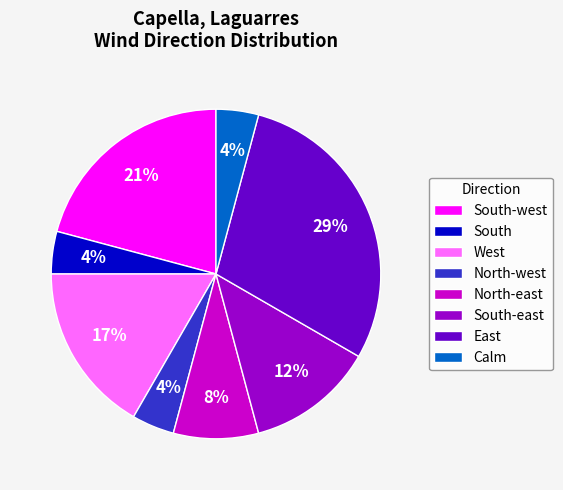

True or false: North-east accounts for 2% of the total.

False